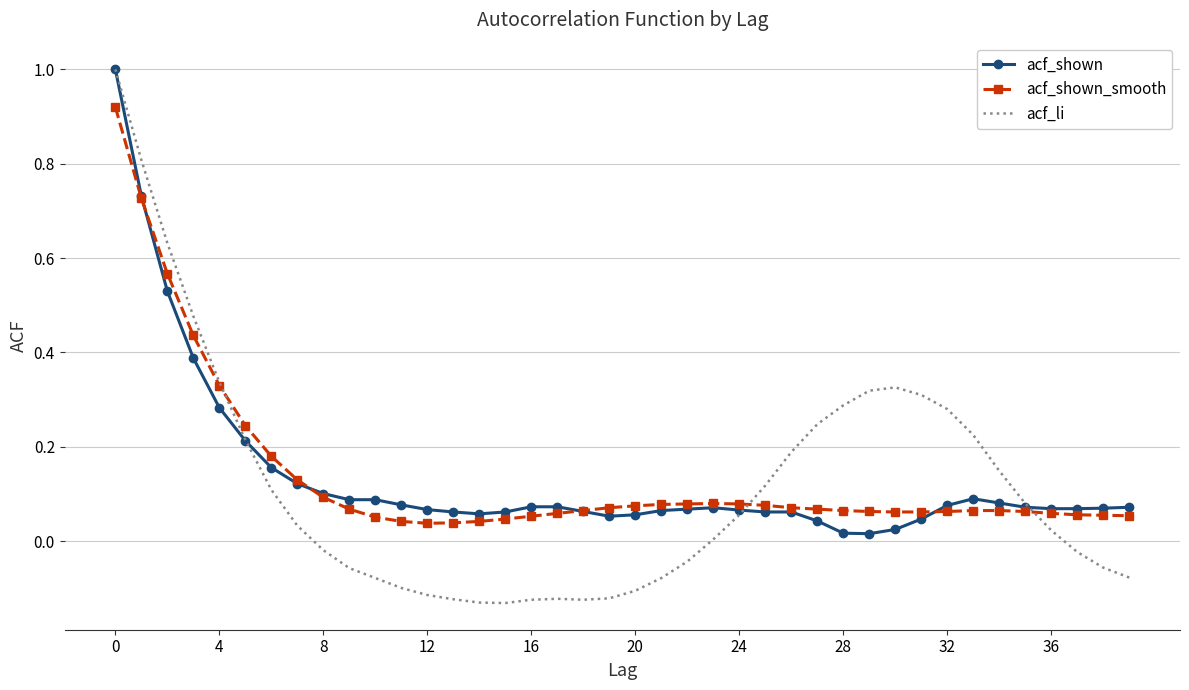

What is the highest value of the acf_li series?

1.0